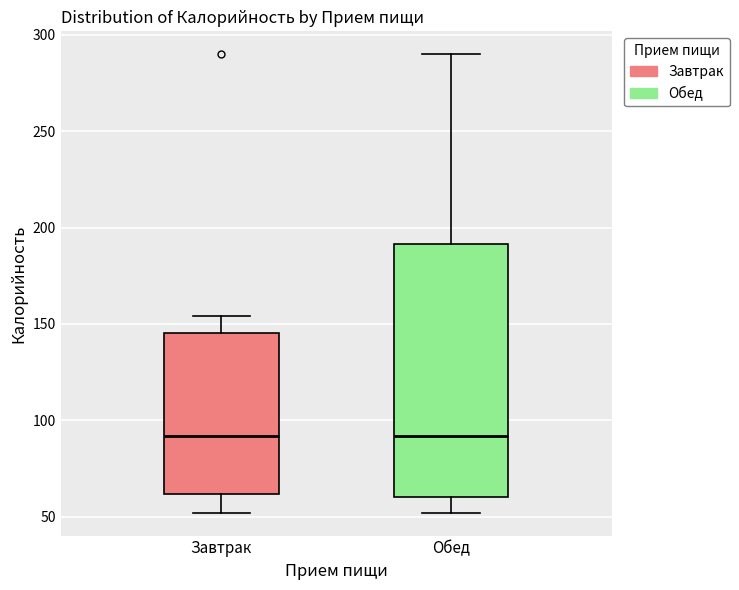

Reading left to right, read every box against the y-axis: the position of its median line, the range the box covers, and the ends of its whiskers. The values are not printed on the chart, so give them approximately, as read against the axis.

Завтрак: median 90, box 60 to 145, whiskers 50 to 155
Обед: median 90, box 60 to 190, whiskers 50 to 290